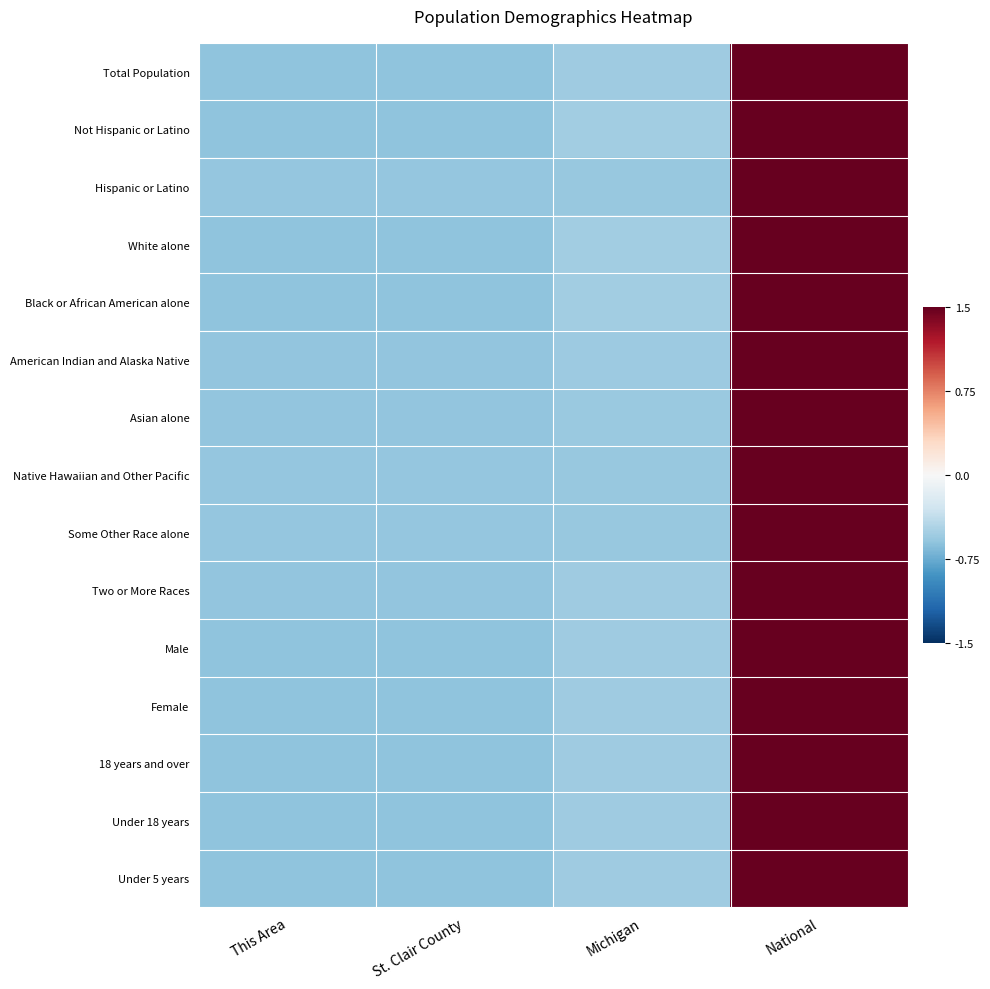

Which series has the widest spread of values?

Not Hispanic or Latino